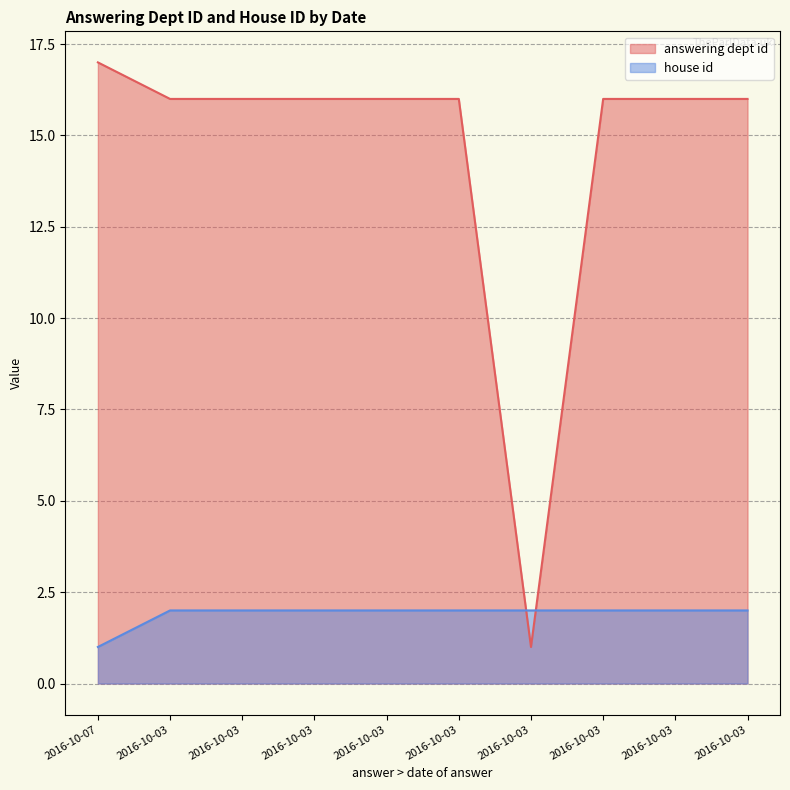

Reading left to right, extract all data points from this chart.

answering dept id: 2016-10-07=17	2016-10-03=16	2016-10-03=16	2016-10-03=16	2016-10-03=16	2016-10-03=16	2016-10-03=1	2016-10-03=16	2016-10-03=16	2016-10-03=16
house id: 2016-10-07=1	2016-10-03=2	2016-10-03=2	2016-10-03=2	2016-10-03=2	2016-10-03=2	2016-10-03=2	2016-10-03=2	2016-10-03=2	2016-10-03=2